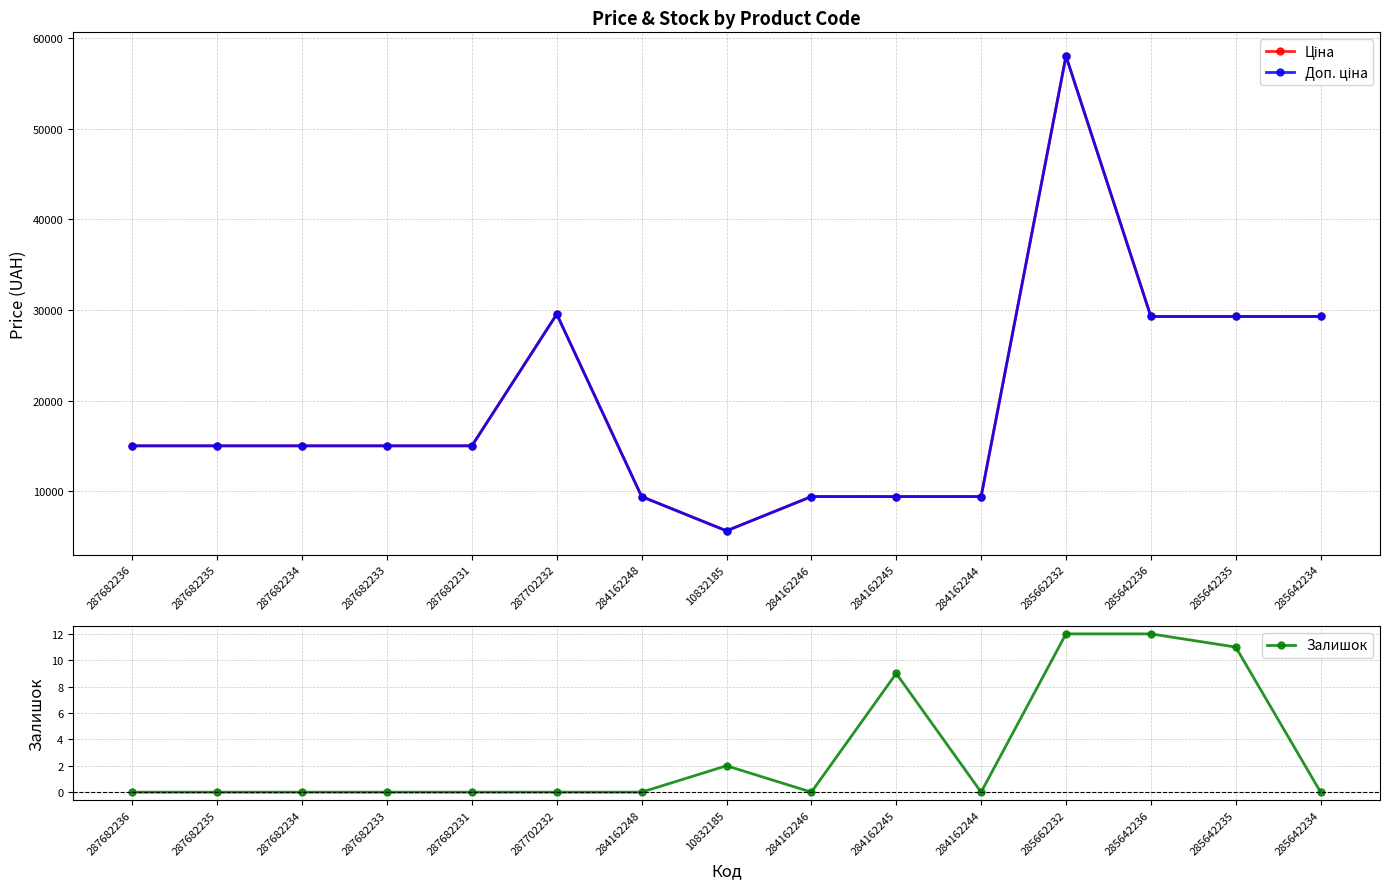

True or false: Ціна and Залишок intersect in this chart.

False